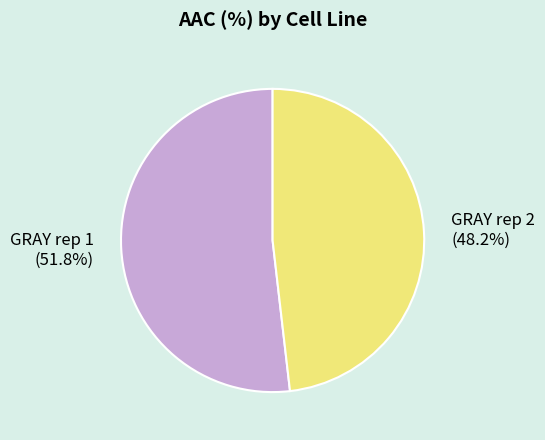

To the nearest percent, what is the difference between the largest and smallest slice percentages?

4%